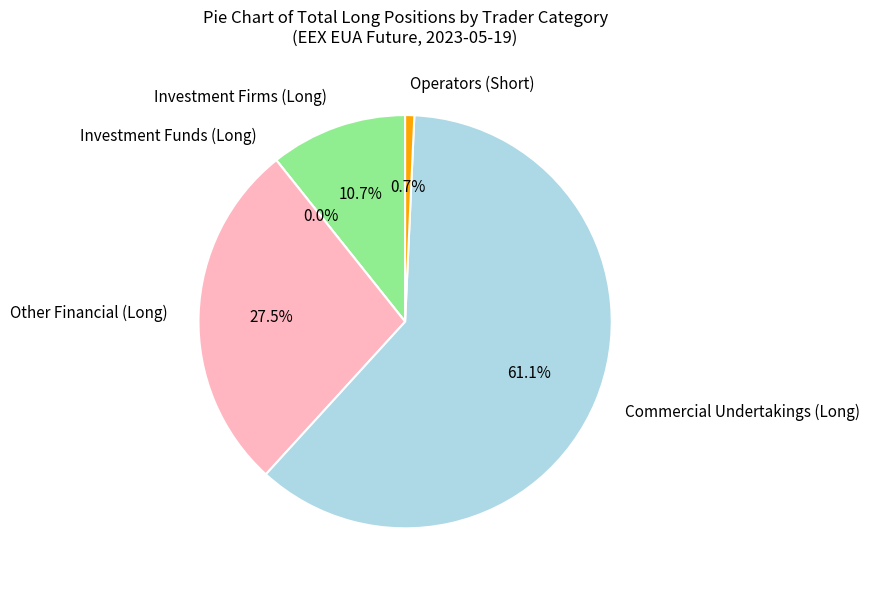

Does any single category account for the majority?

Yes